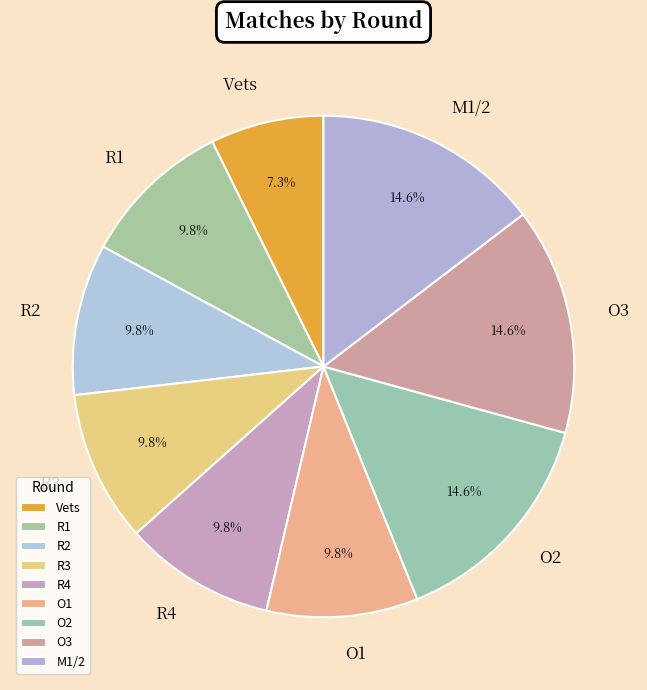

Which slice is the smallest?

Vets